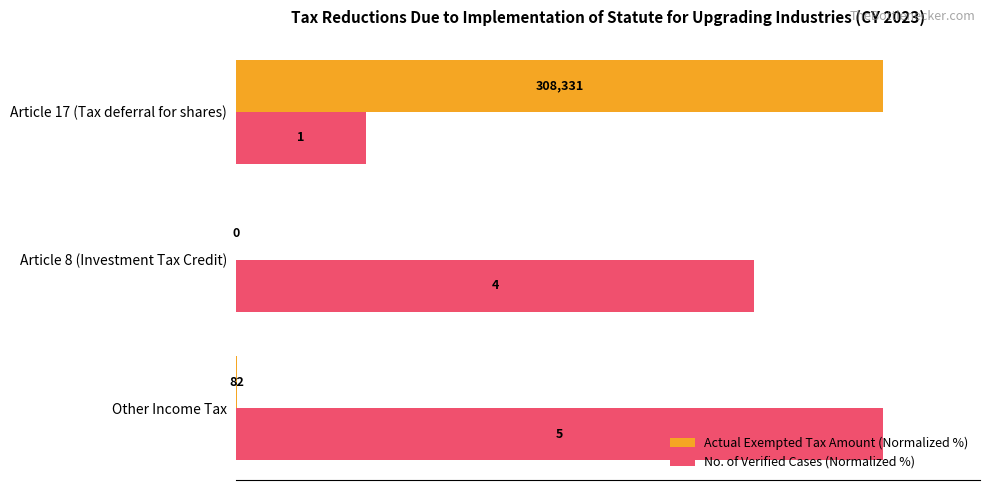

What is the difference between the maximum and minimum values in the Actual Exempted Tax Amount (Normalized %) series?

100.0